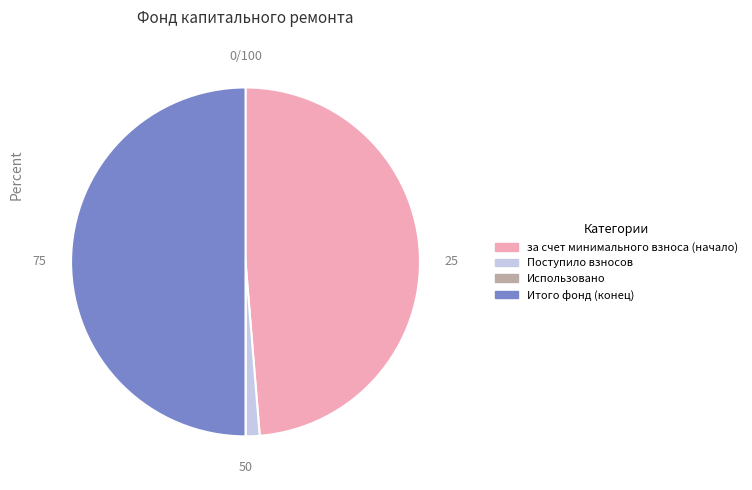

The Поступило взносов slice represents 1% of the pie. True or false?

True